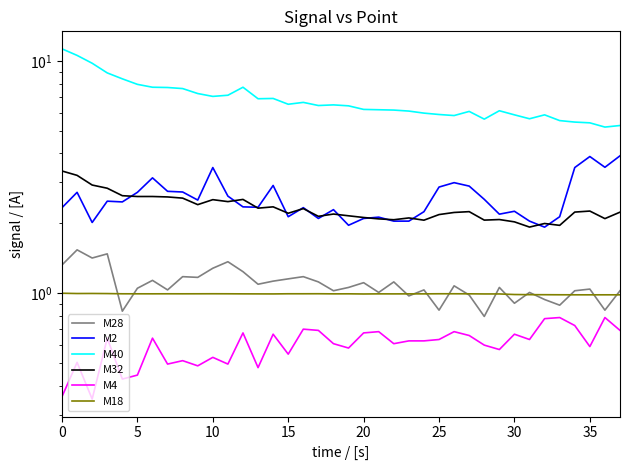

True or false: M4 and M32 cross at least once.

False